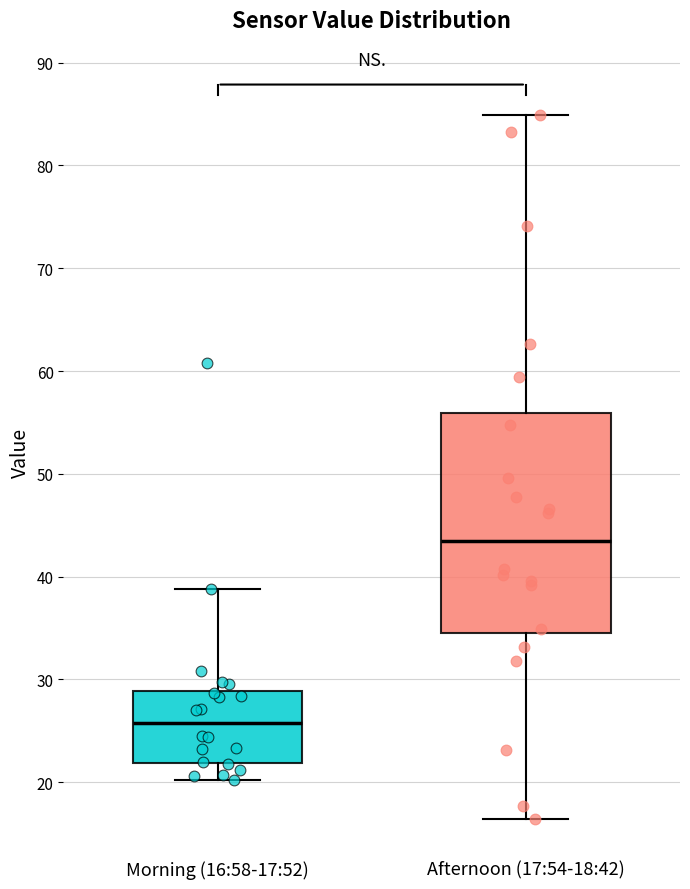

Reading left to right, transcribe this box plot: for each box, give where its median line is, the range the box spans, and where its two whiskers end, as read against the y-axis. The values are not printed on the chart, so give them approximately, as read against the axis.

Morning (16:58-17:52): median 26, box 22 to 29, whiskers 20 to 39
Afternoon (17:54-18:42): median 43, box 34 to 56, whiskers 16 to 85